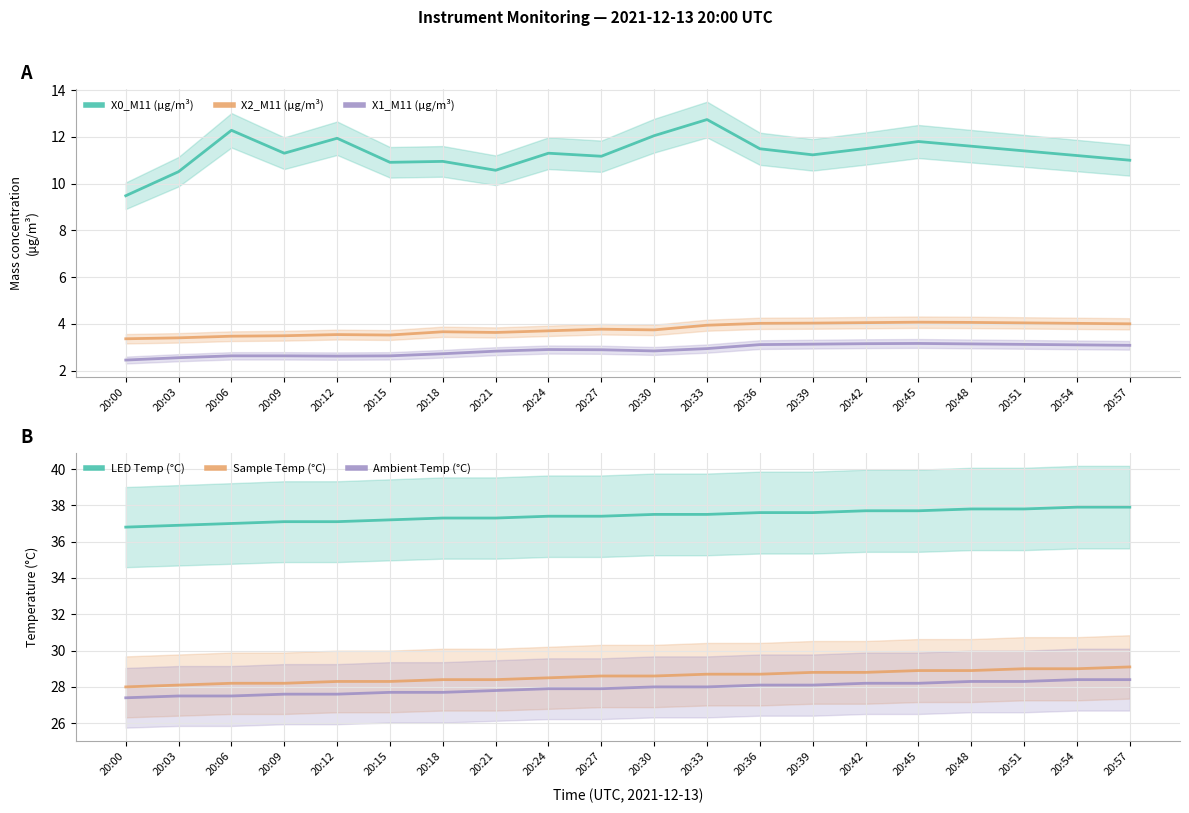

Reading left to right, extract all data points from this chart.

X0_M11 (μg/m³): 9.5	10.5	12.3	11.3	11.9	10.9	10.9	10.6	11.3	11.2	12.1	12.7	11.5	11.2	11.5	11.8	11.6	11.4	11.2	11.0
X2_M11 (μg/m³): 3.4	3.4	3.5	3.5	3.5	3.5	3.7	3.6	3.7	3.8	3.7	3.9	4.0	4.0	4.0	4.1	4.1	4.0	4.0	4.0
X1_M11 (μg/m³): 2.5	2.5	2.6	2.6	2.6	2.6	2.7	2.8	2.9	2.9	2.8	2.9	3.1	3.1	3.1	3.2	3.1	3.1	3.1	3.1
LED Temp (°C): 36.8	36.9	37.0	37.1	37.1	37.2	37.3	37.3	37.4	37.4	37.5	37.5	37.6	37.6	37.7	37.7	37.8	37.8	37.9	37.9
Sample Temp (°C): 28.0	28.1	28.2	28.2	28.3	28.3	28.4	28.4	28.5	28.6	28.6	28.7	28.7	28.8	28.8	28.9	28.9	29.0	29.0	29.1
Ambient Temp (°C): 27.4	27.5	27.5	27.6	27.6	27.7	27.7	27.8	27.9	27.9	28.0	28.0	28.1	28.1	28.2	28.2	28.3	28.3	28.4	28.4